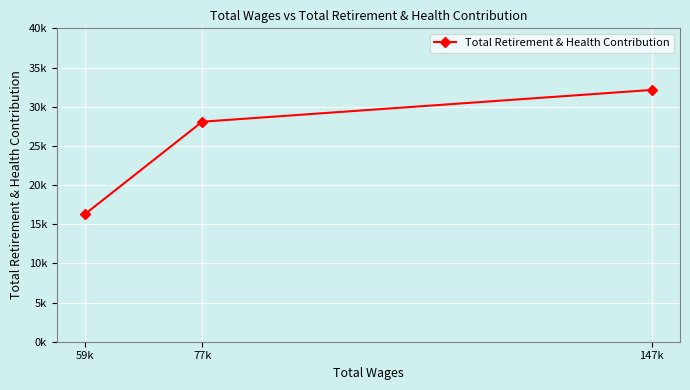

True or false: the data shows 45554 at 77k.

False